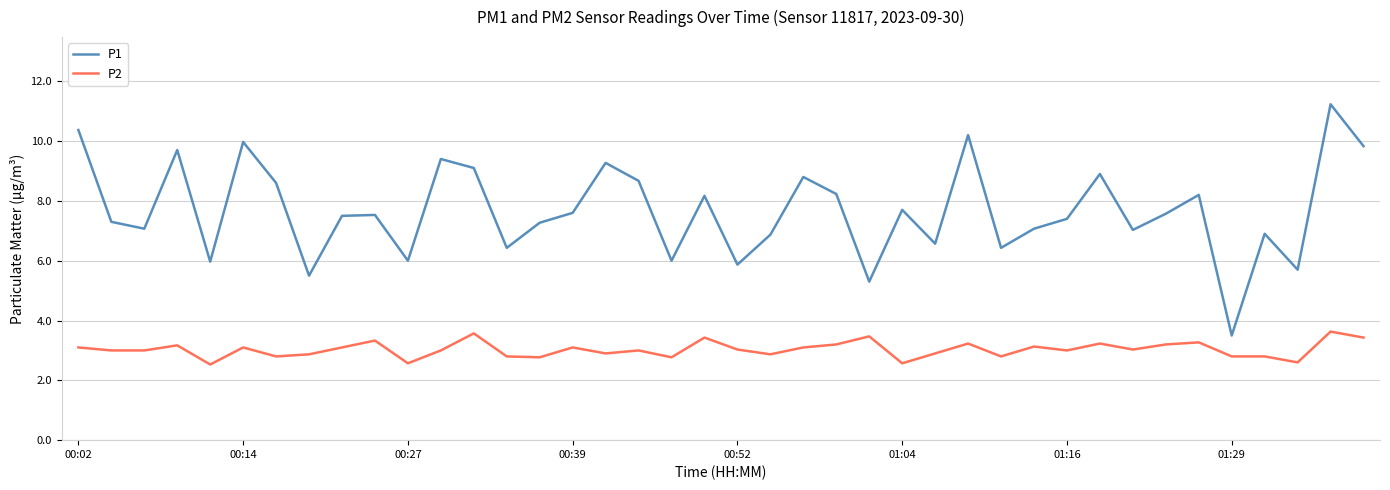

Which series has the largest total across all categories?

P1